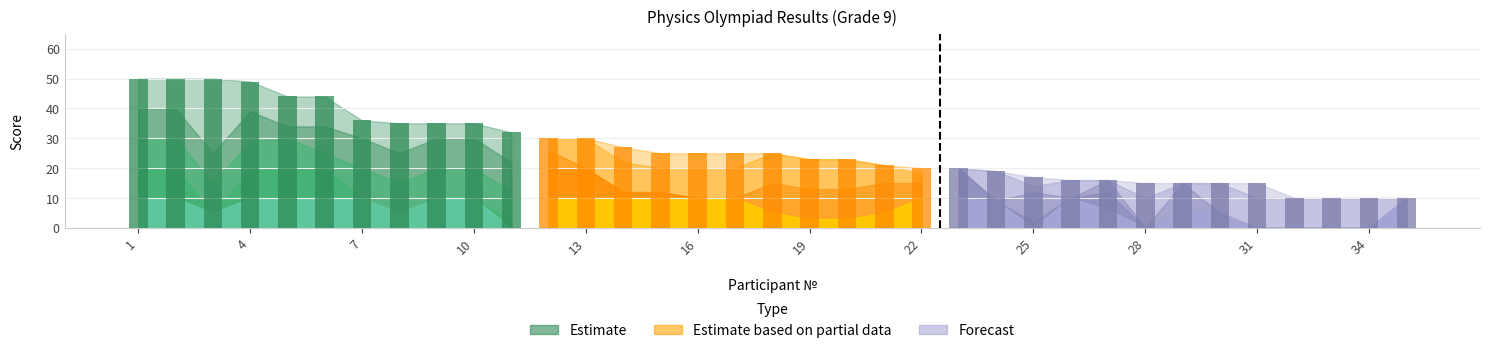

What is the average value?

26